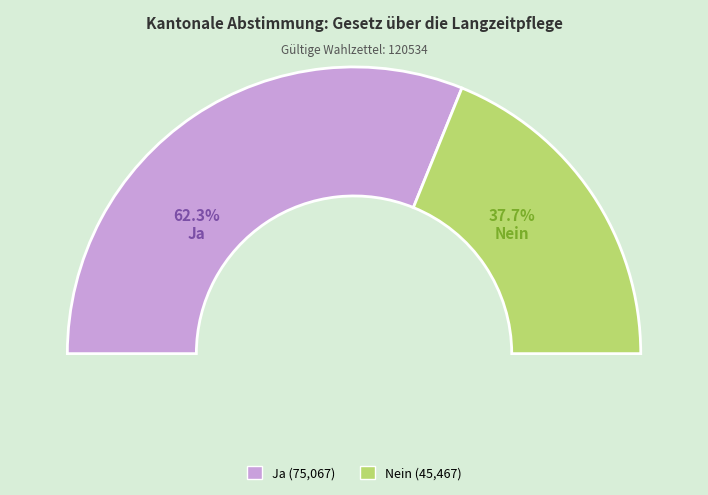

To the nearest percent, what is the average slice percentage?

50%